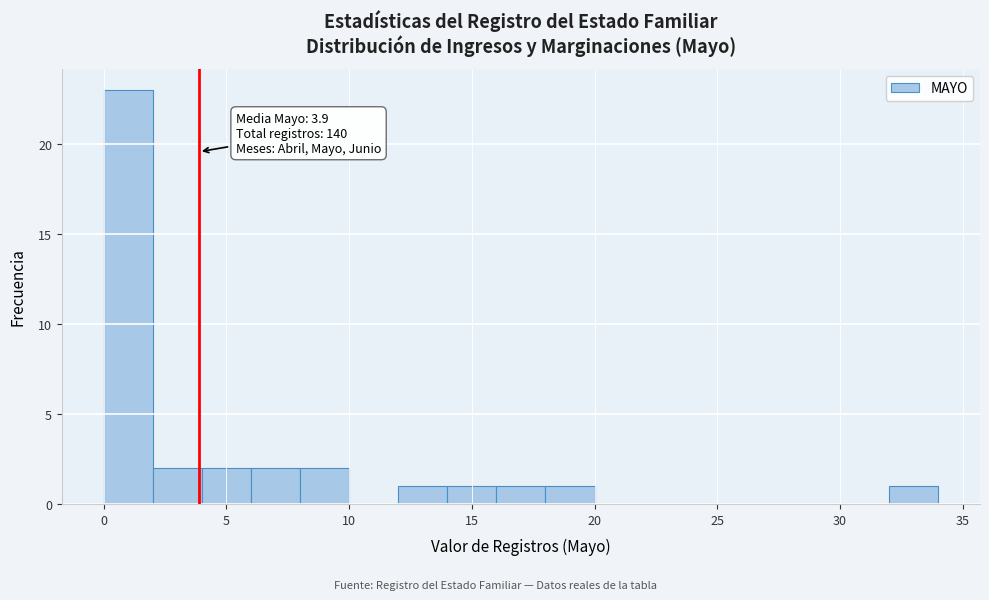

Which range on the x-axis has the tallest bar?

0 to 2